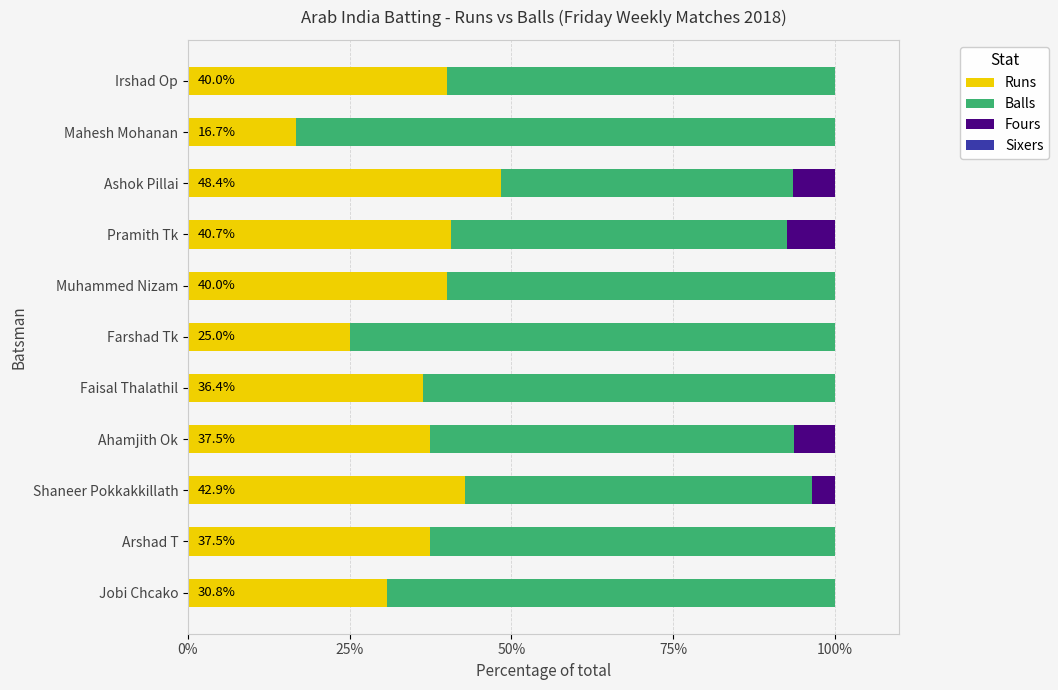

What is the maximum value for Runs?

48.4